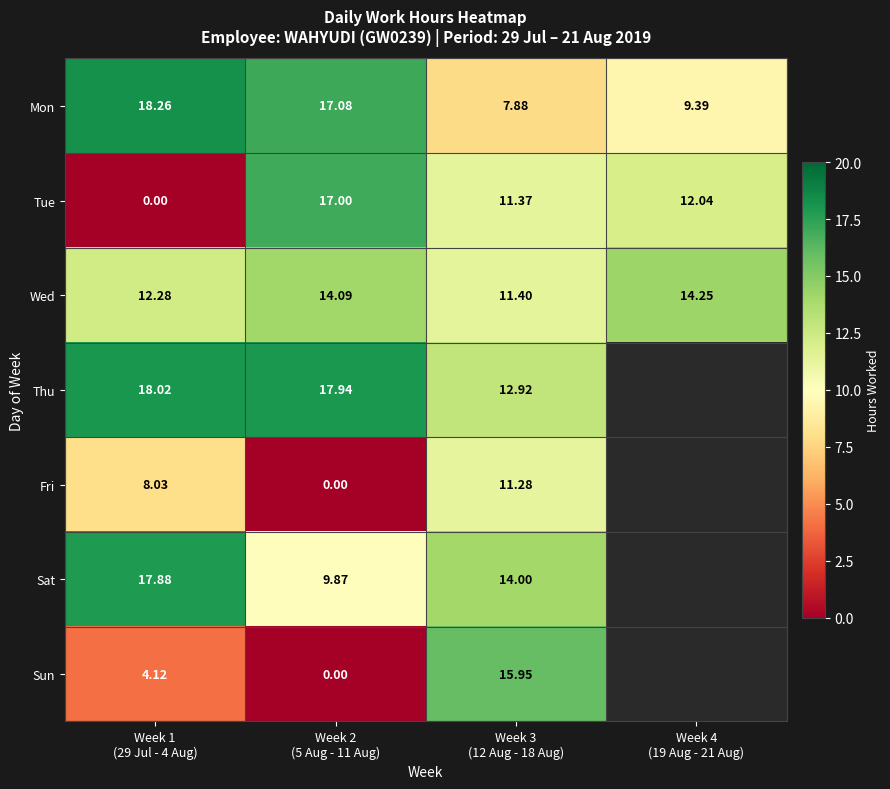

Rank the series by their maximum value, from lowest to highest.

Fri, Wed, Sun, Tue, Sat, Thu, Mon